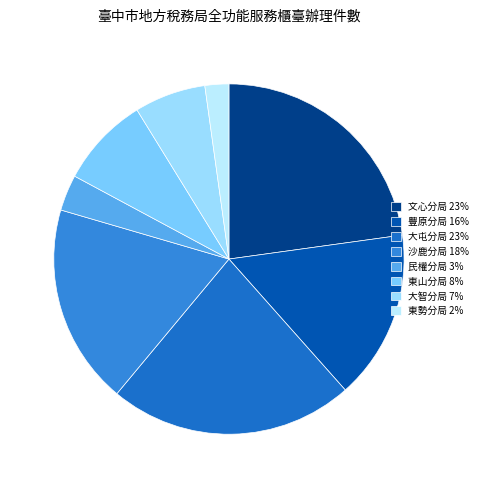

Is there any slice that represents more than half of the pie?

No